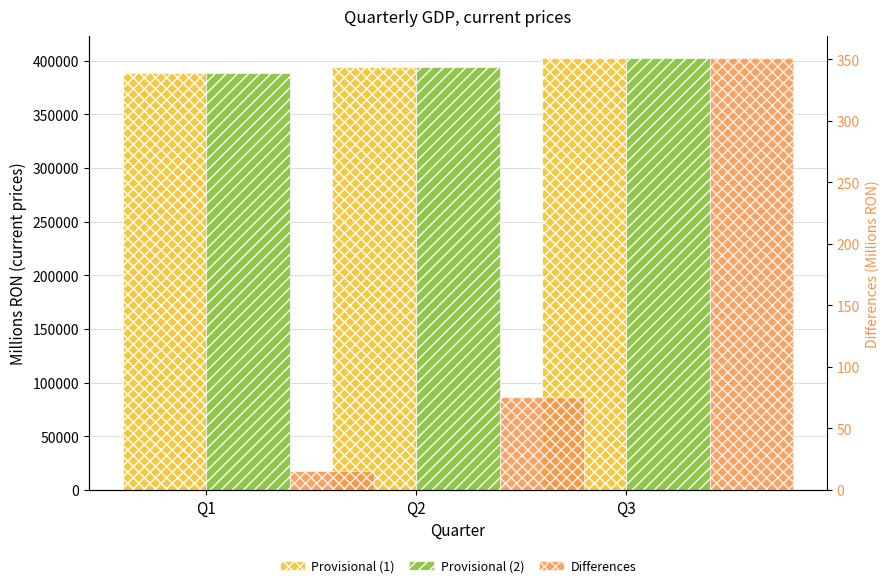

At how many categories does at least one series exceed 340567?

3